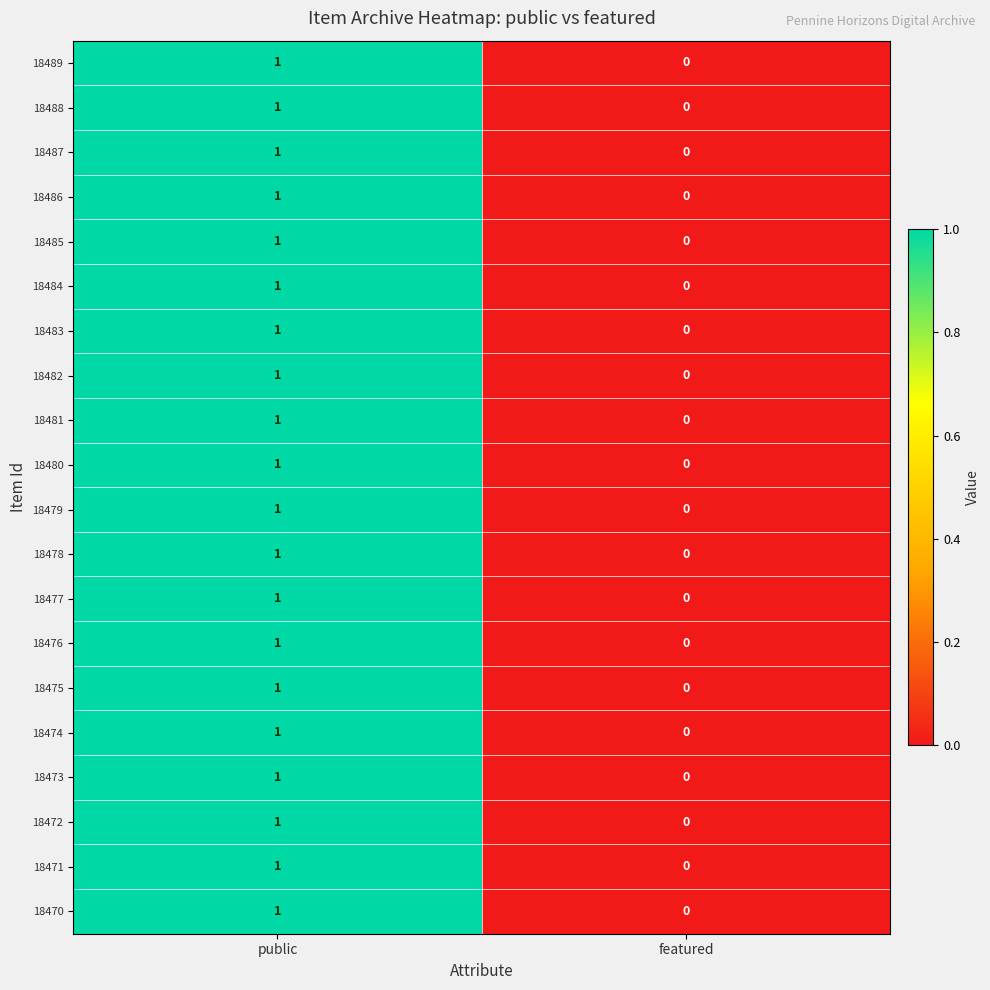

At which category is the sum across all series the highest?

public